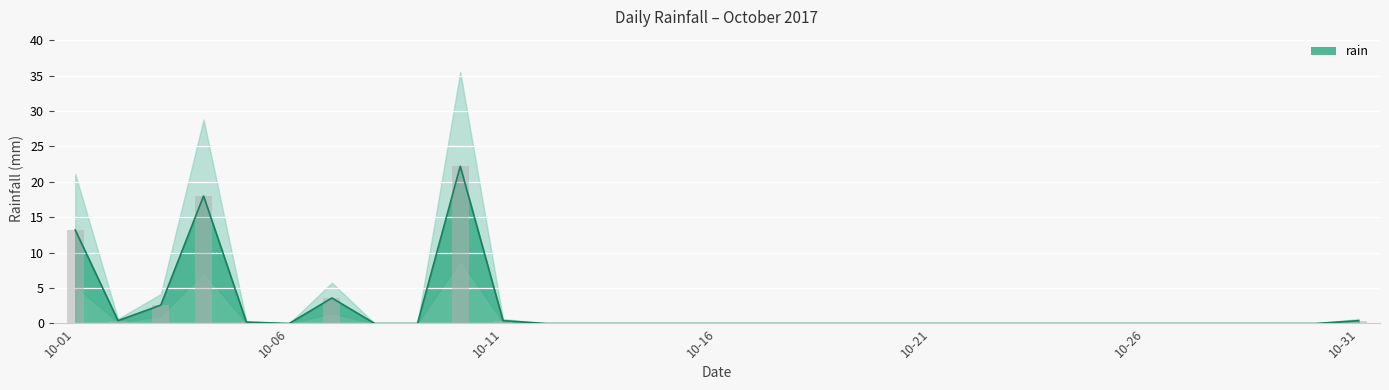

True or false: the data shows 0.4 at 2017-10-02.

True